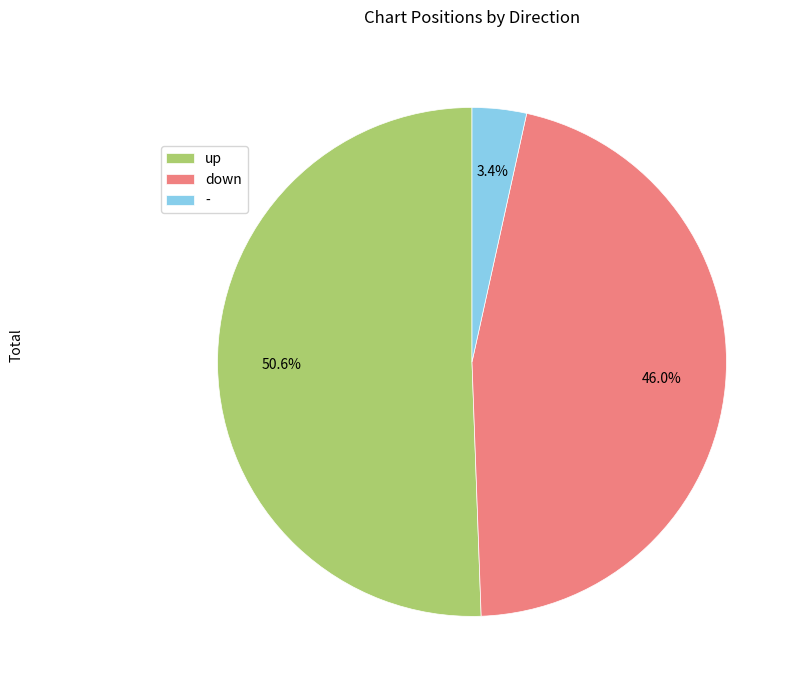

Rank the categories by value from lowest to highest.

-, down, up